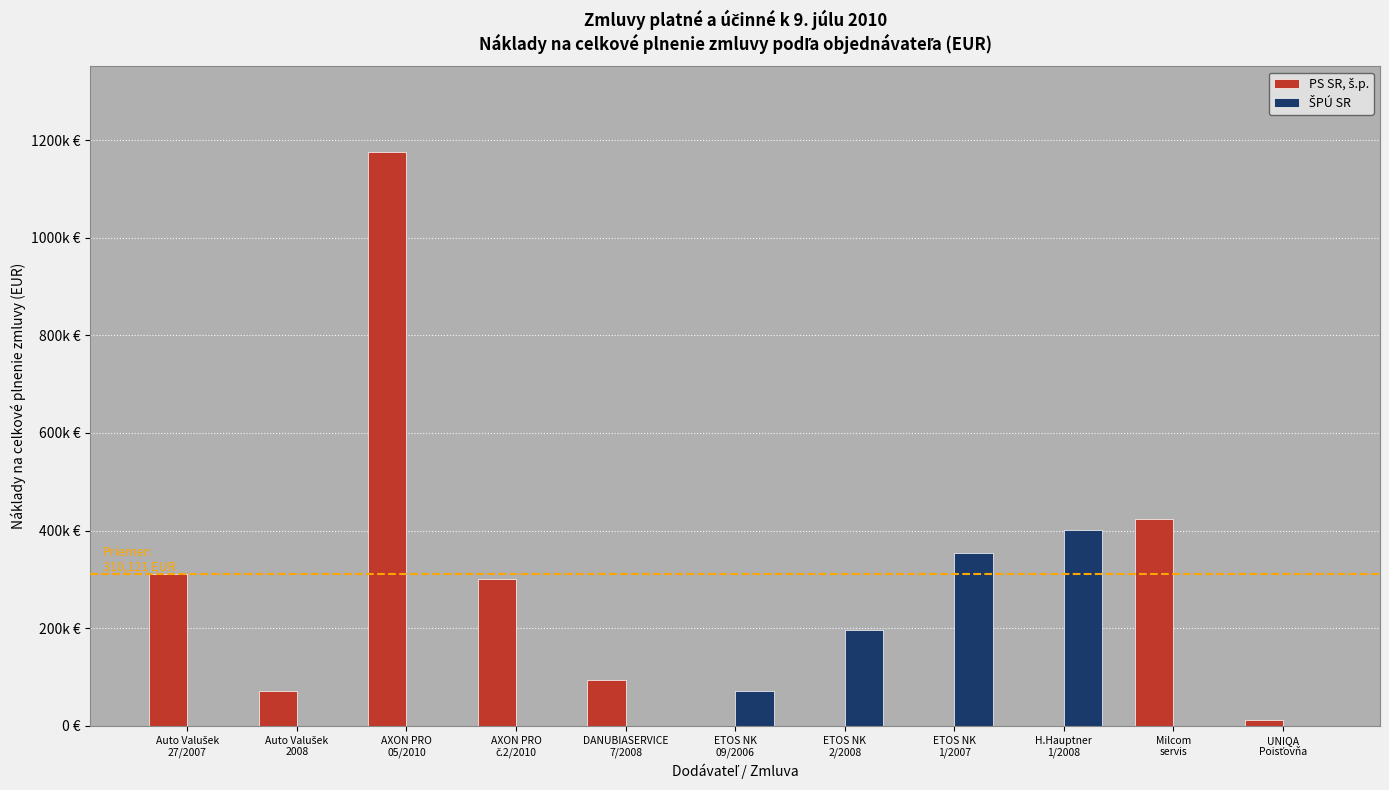

At which label is ŠPÚ SR closest to 200812?

ETOS NK
2/2008